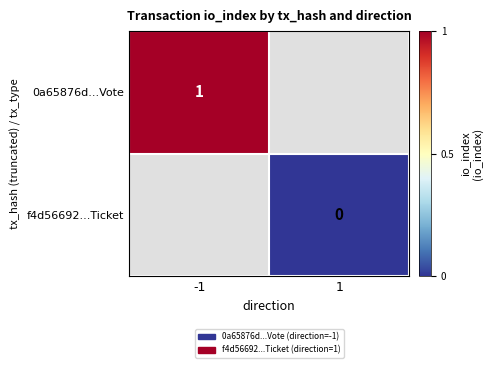

The value of 0a65876d...Vote at -1 is 1. True or false?

True